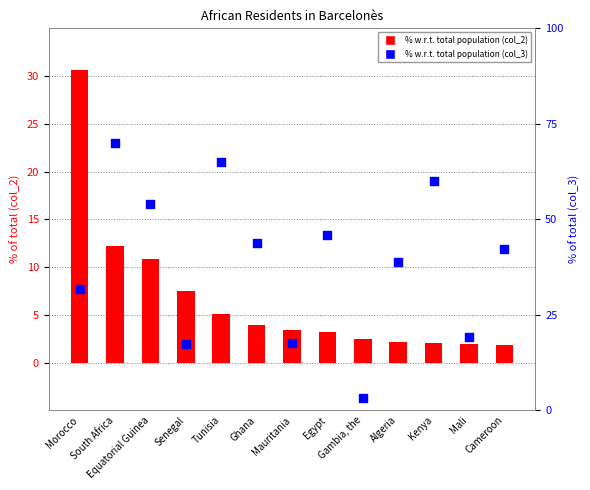

Which series reaches the minimum Y coordinate?

% w.r.t. total population (col_2)